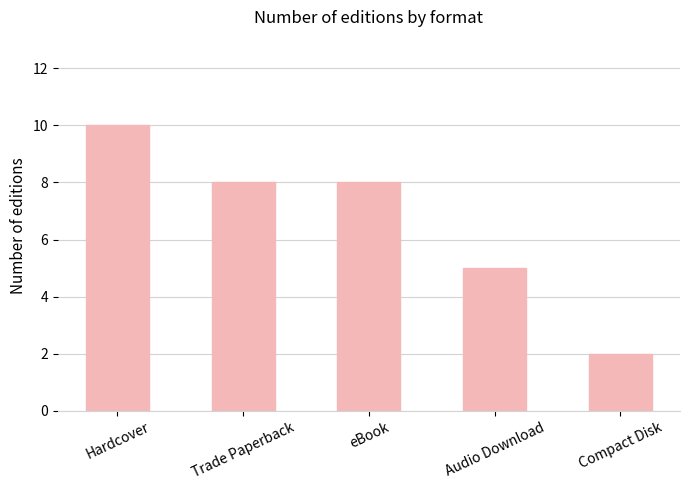

What is the maximum value shown in the chart?

10